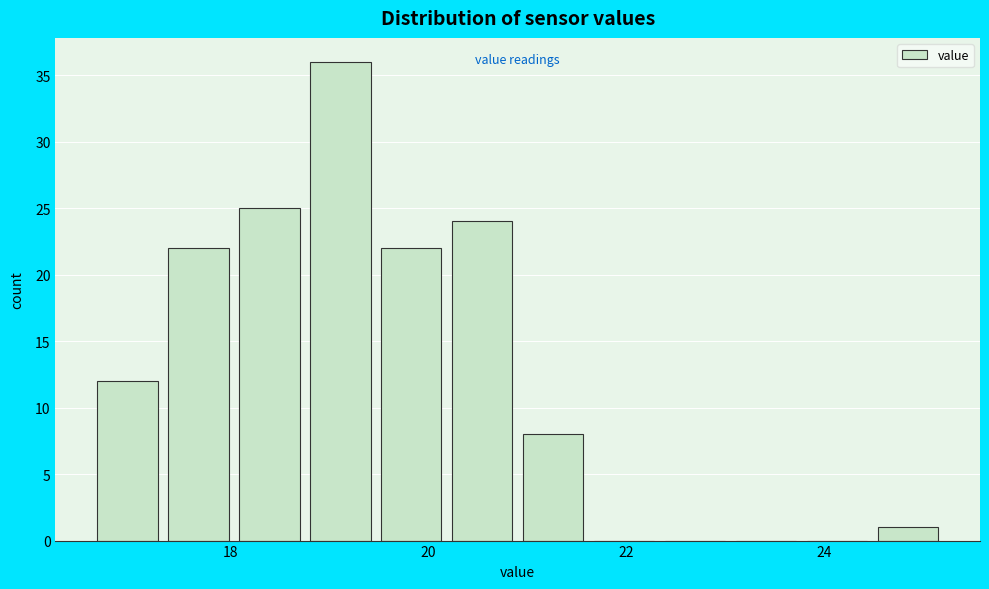

Read against the x-axis, roughly where is the centre of the tallest bar?

19.2